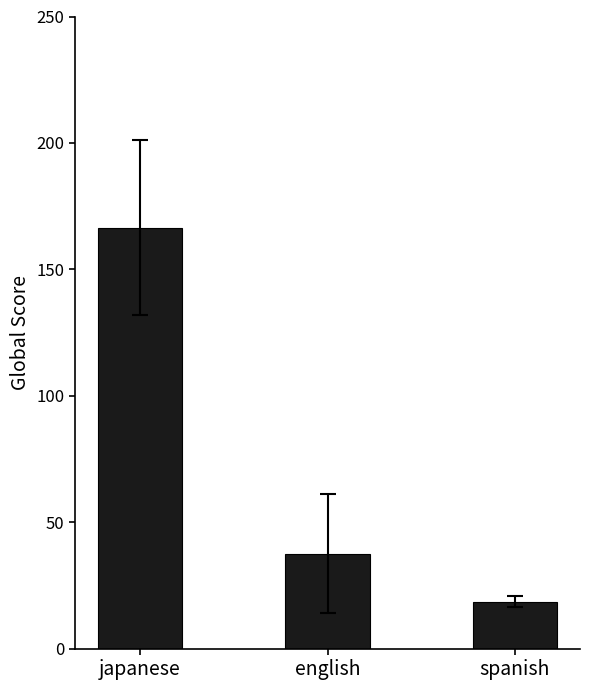

At which label does the data first exceed 37?

japanese